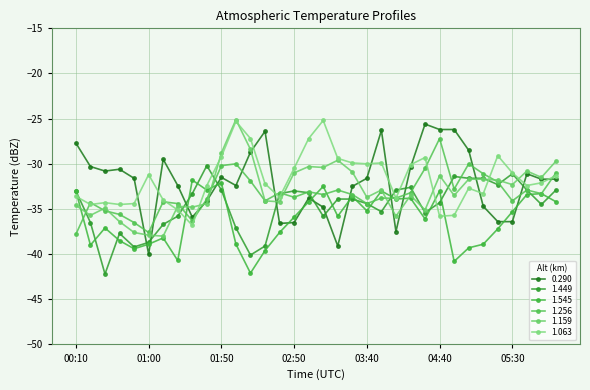

Is this an area chart (filled region under the line)?

No